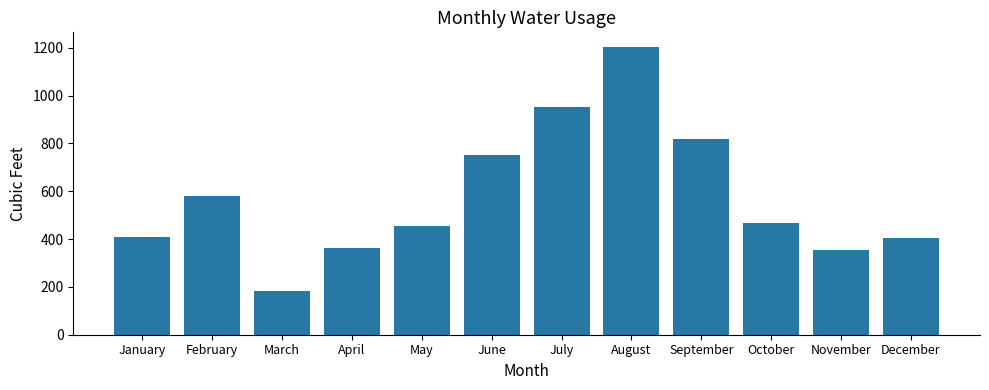

What is the ratio of the value at November to the value at December?

0.9